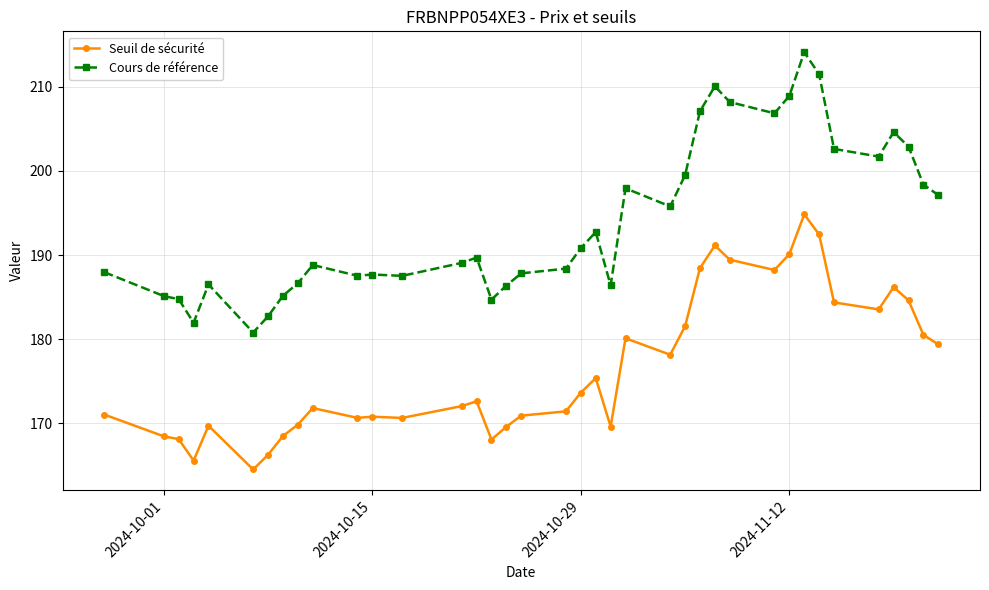

True or false: Cours de référence and Seuil de sécurité intersect in this chart.

False